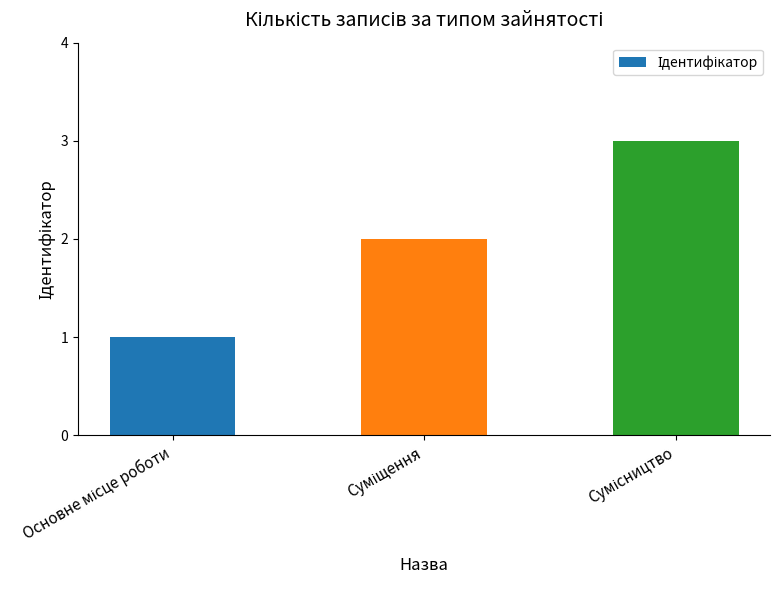

How many distinct data groups are displayed?

1